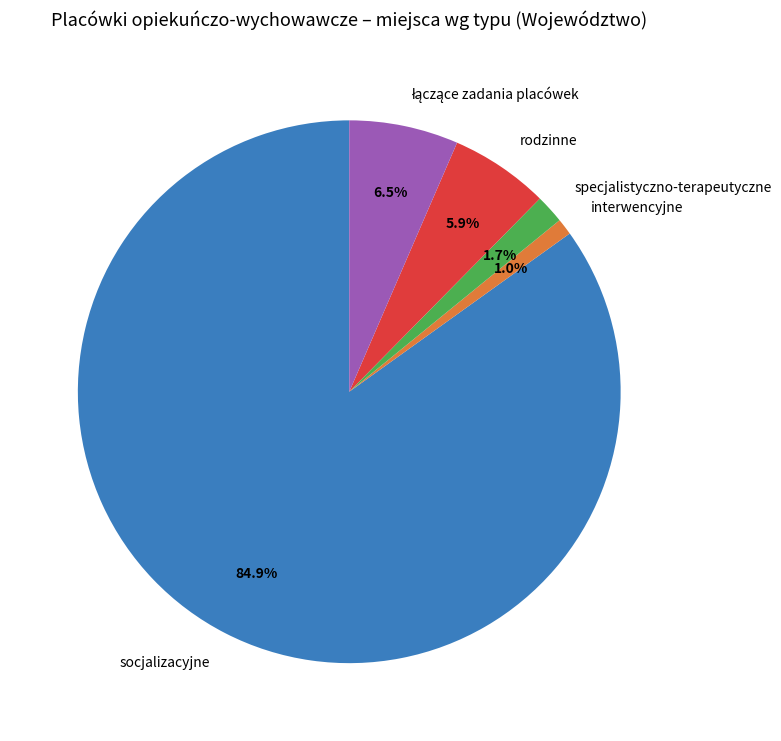

Between rodzinne and specjalistyczno-terapeutyczne, which is larger?

rodzinne